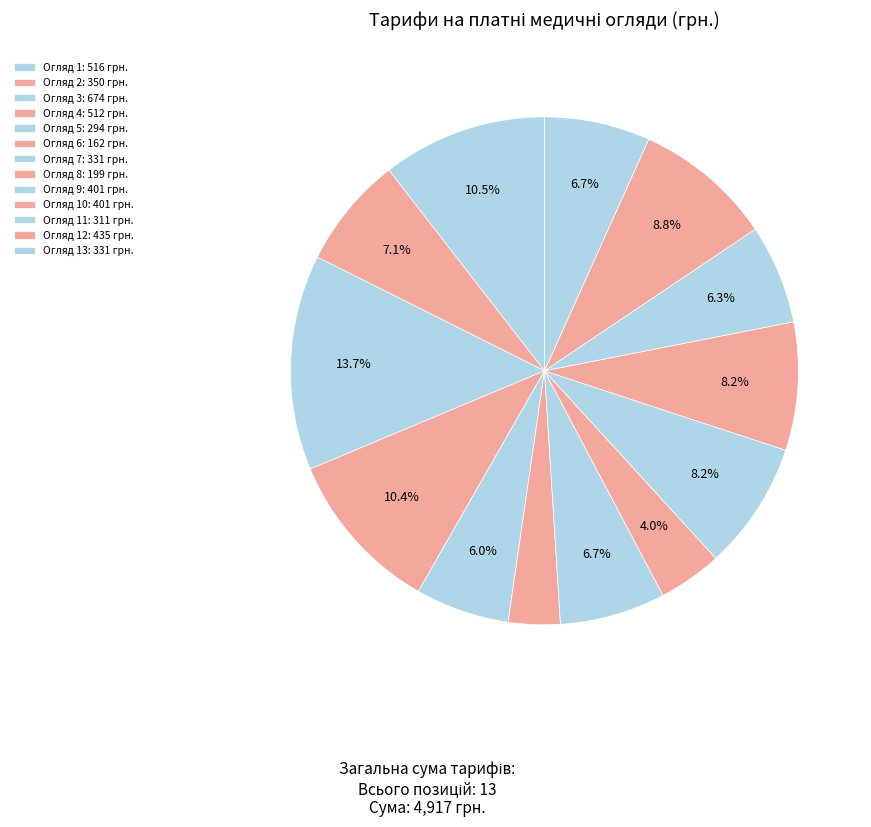

How many segments does this pie chart have?

13